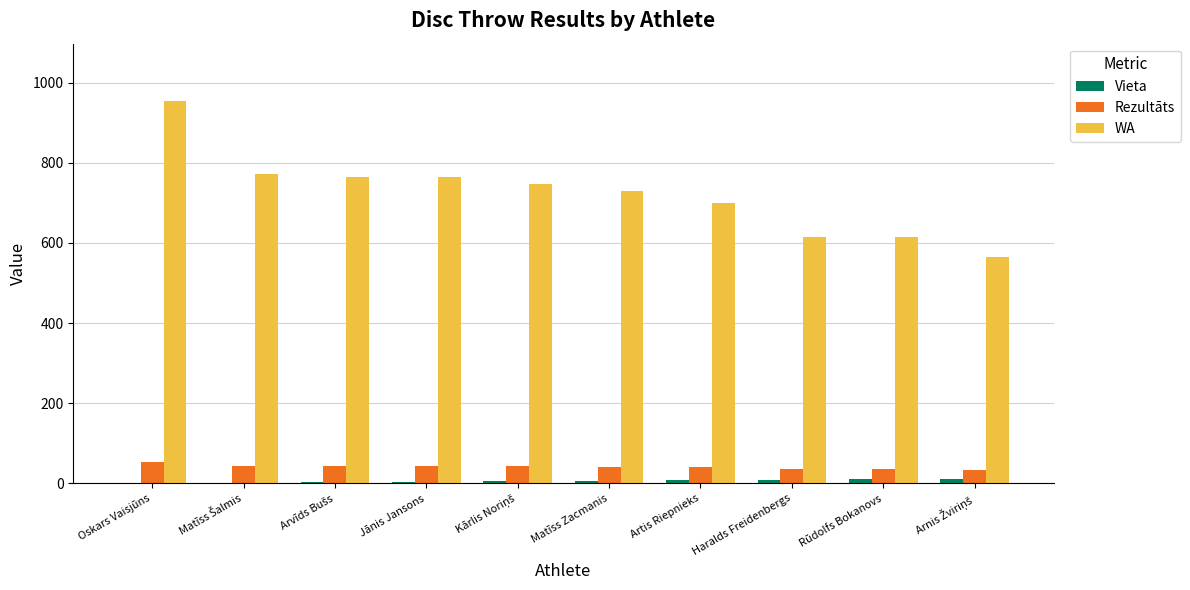

Which series changed the most between Oskars Vaisjūns and Matīss Zacmanis?

WA